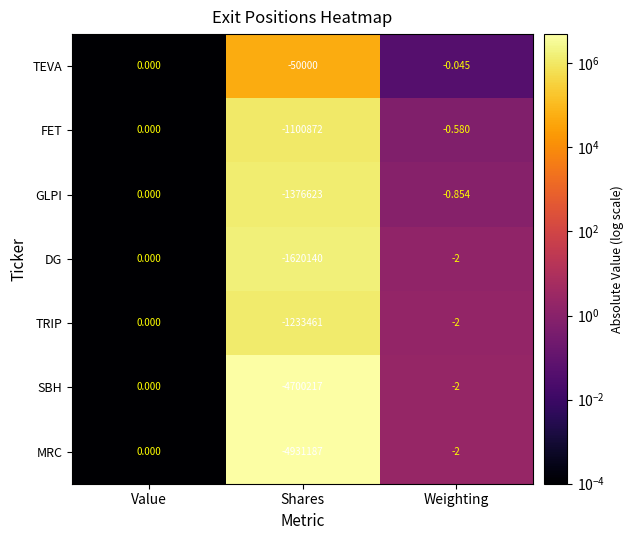

At which label is FET closest to -550436?

Weighting